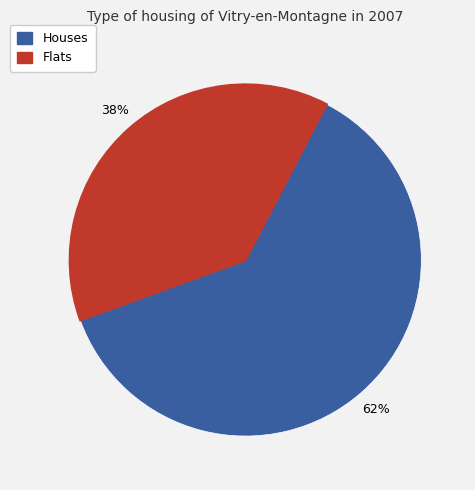

Count the number of slices in the pie.

2